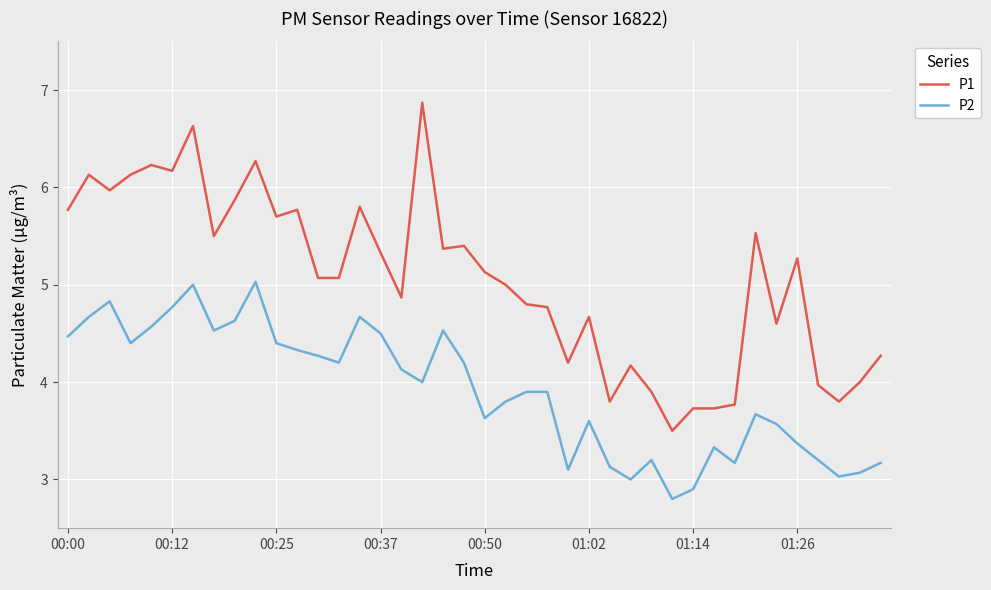

What is the maximum value for P1?

6.9